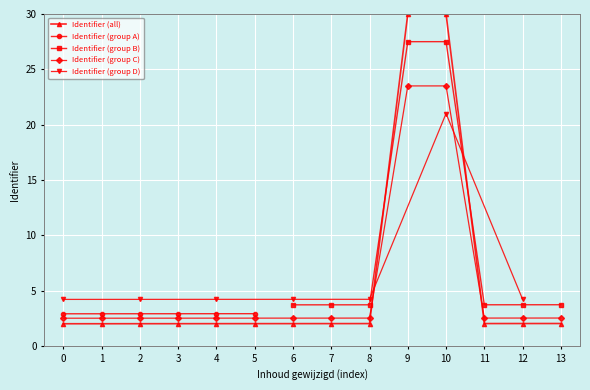

What is the value of the Identifier (group C) point at the 5th from the left?

2.5